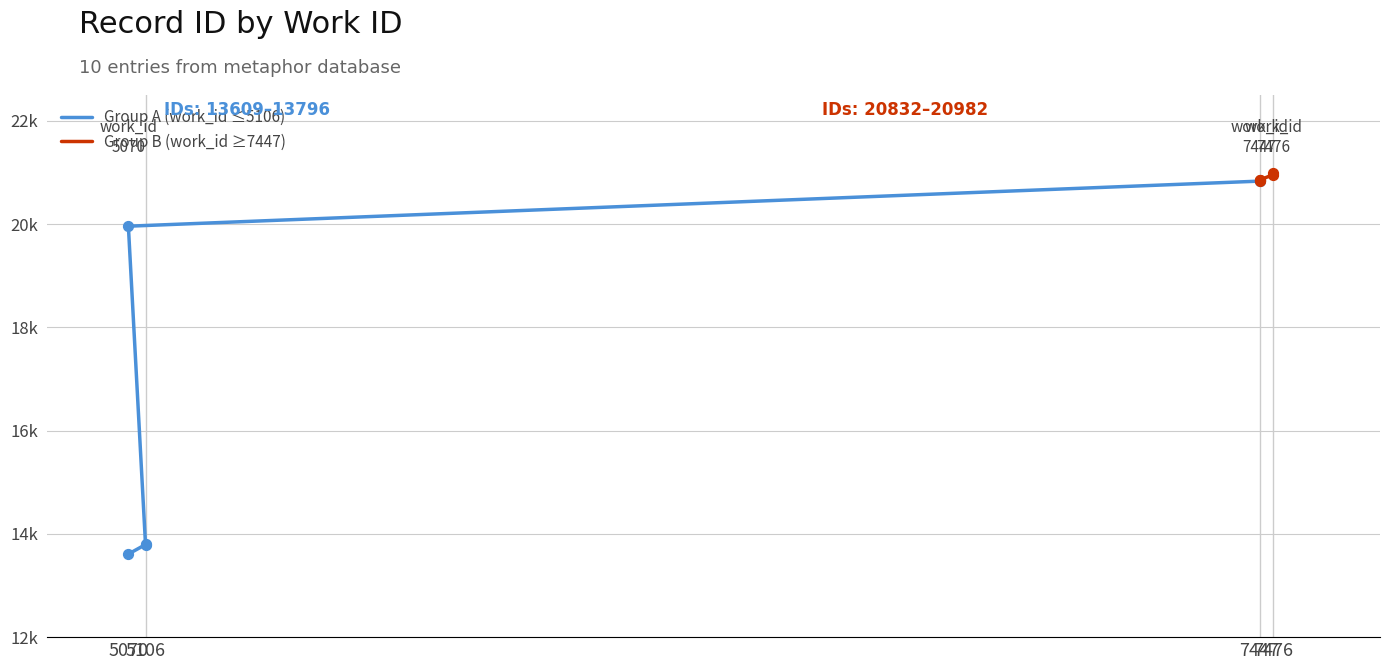

What is the total value across all series at 4?

41814